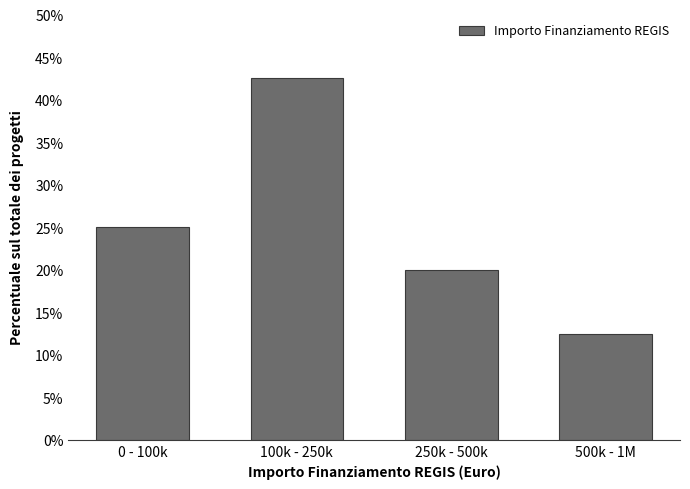

Reading left to right, list all the values displayed in this chart.

25.0	42.5	20.0	12.5